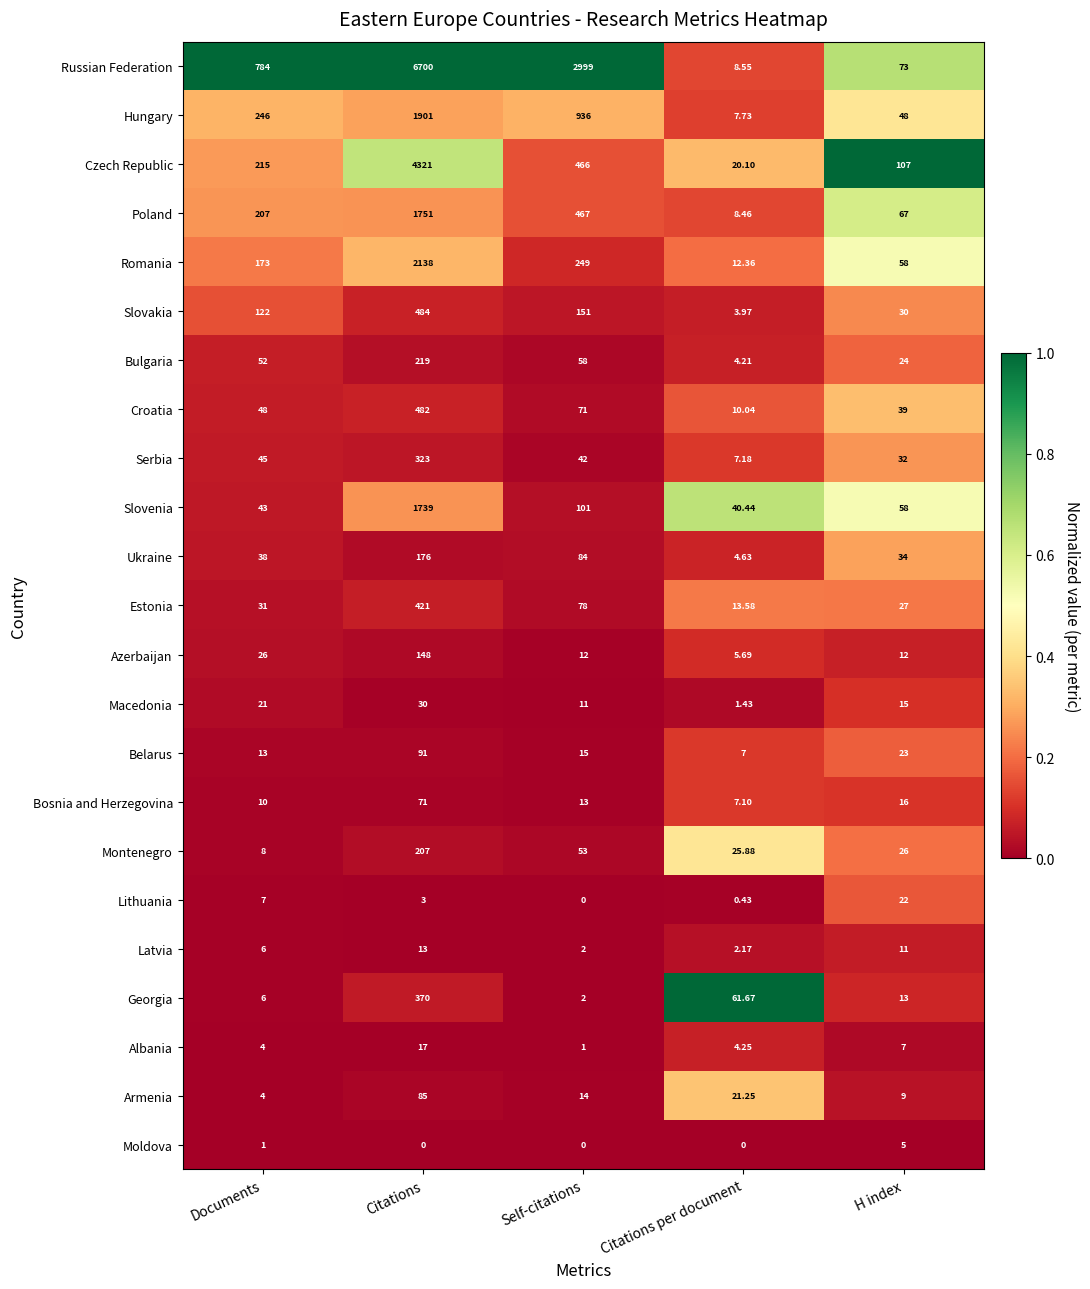

How many series are shown in this chart?

23